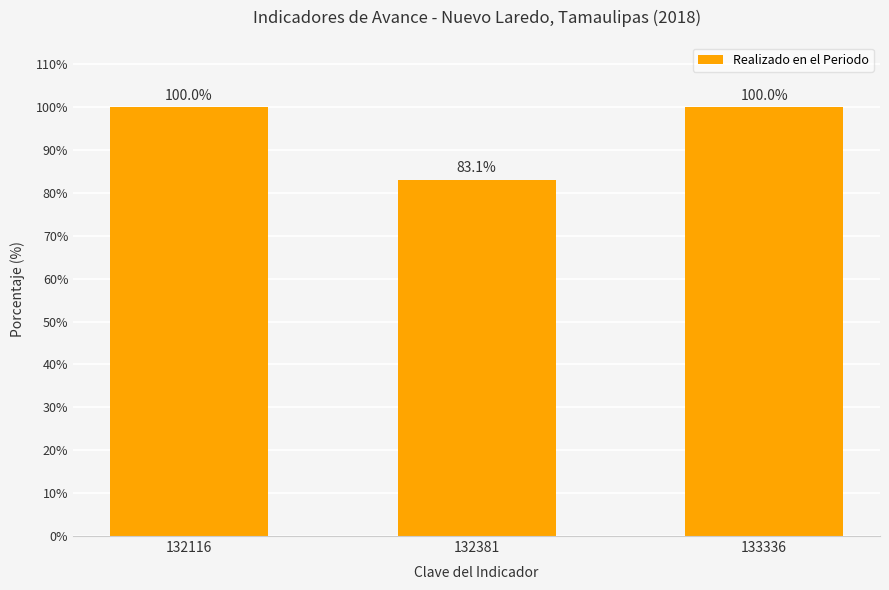

What is the average value?

94.4